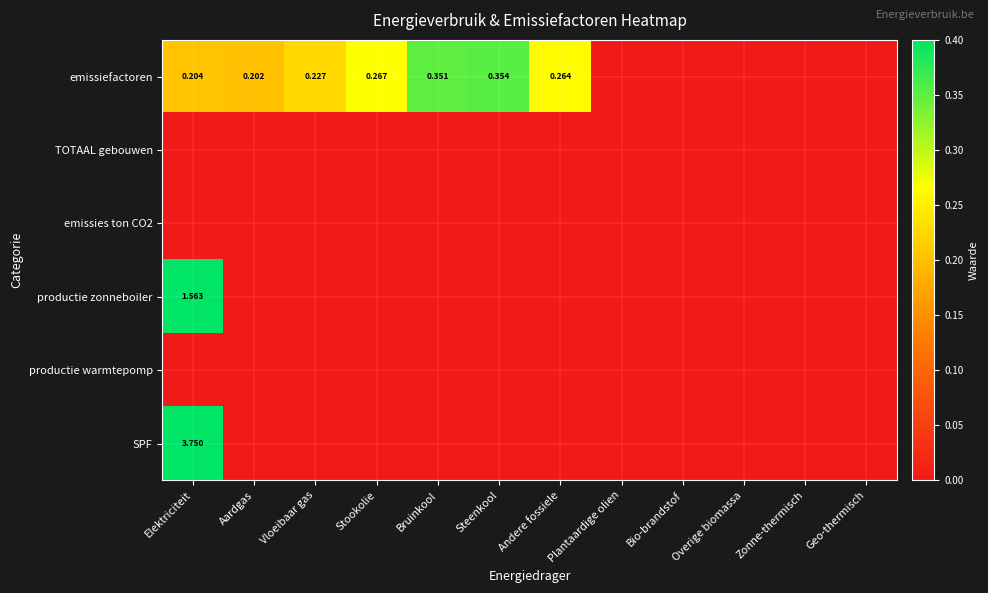

At how many categories does at least one series exceed 3?

1